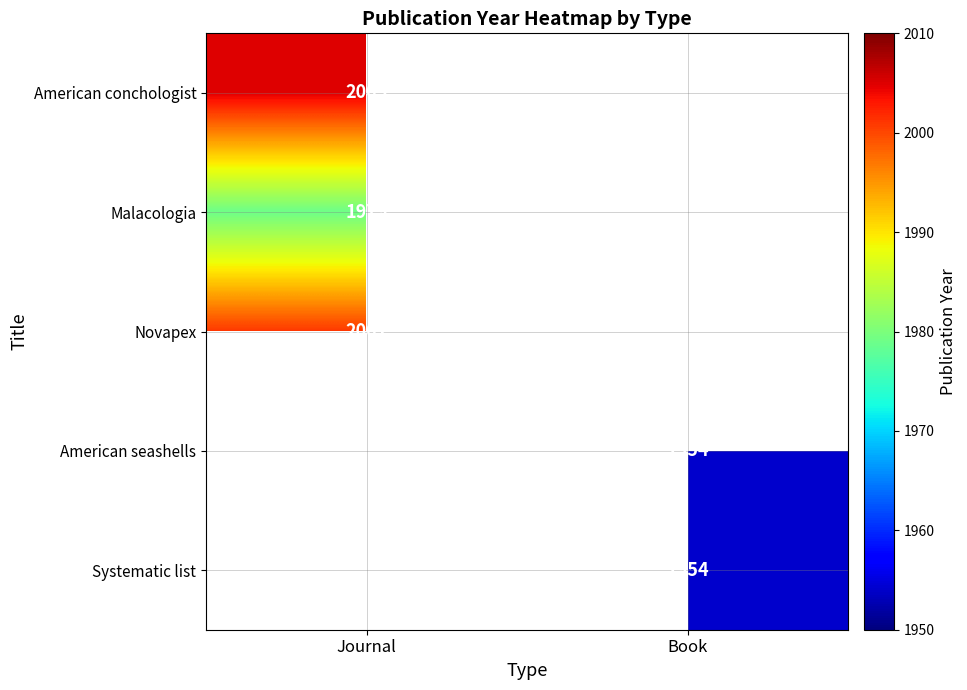

Is it true that Systematic list equals 3286 at Book?

False